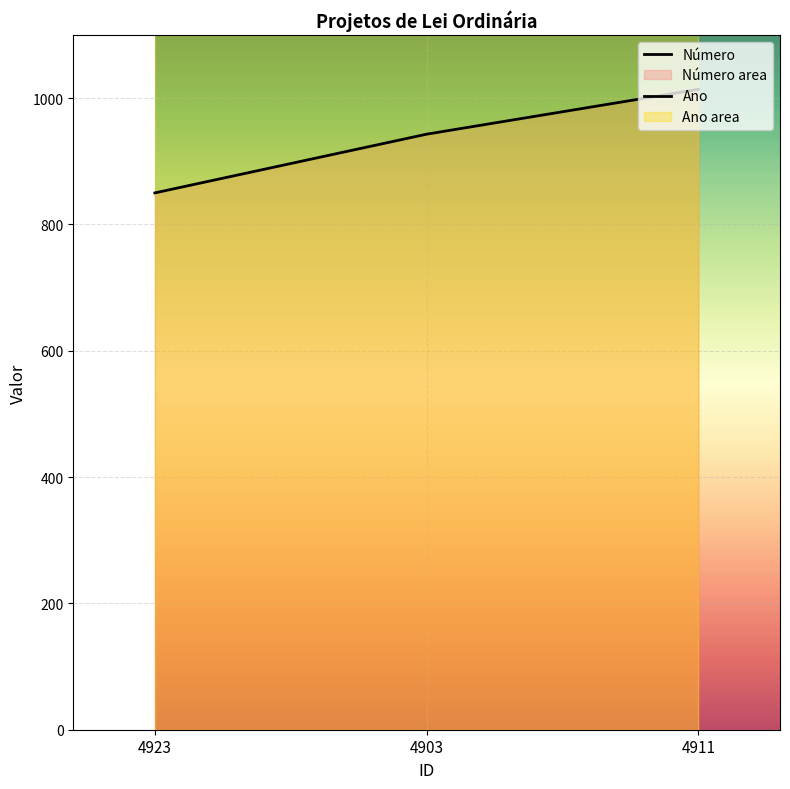

Reading right to left, extract all data points from this chart.

1014	943	850